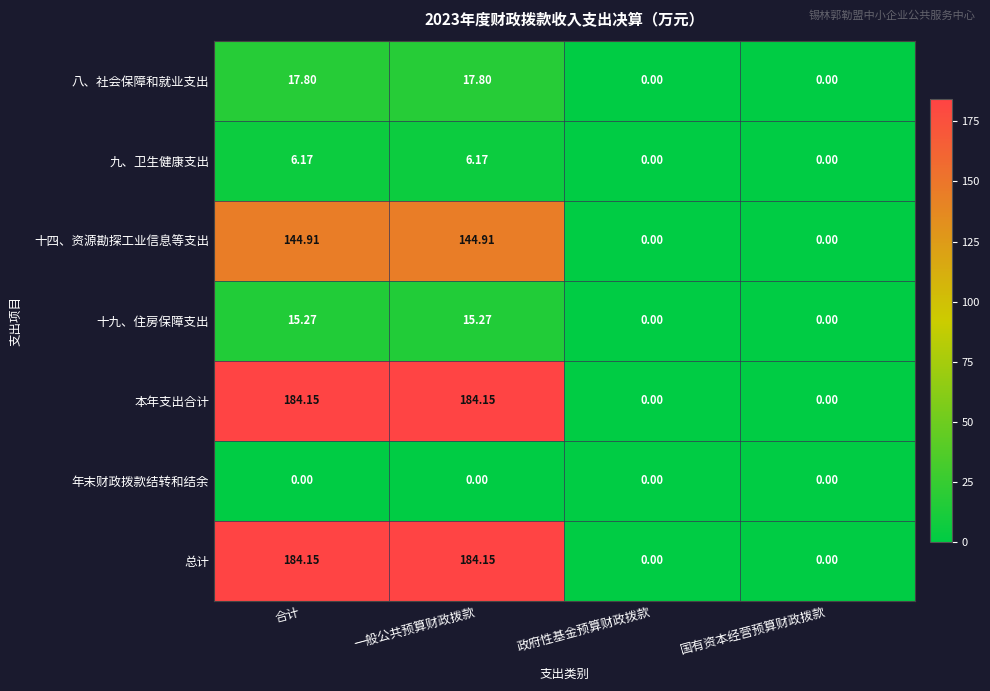

Is the value of 九、卫生健康支出 at 一般公共预算财政拨款 greater than the value of 八、社会保障和就业支出 at 国有资本经营预算财政拨款?

Yes